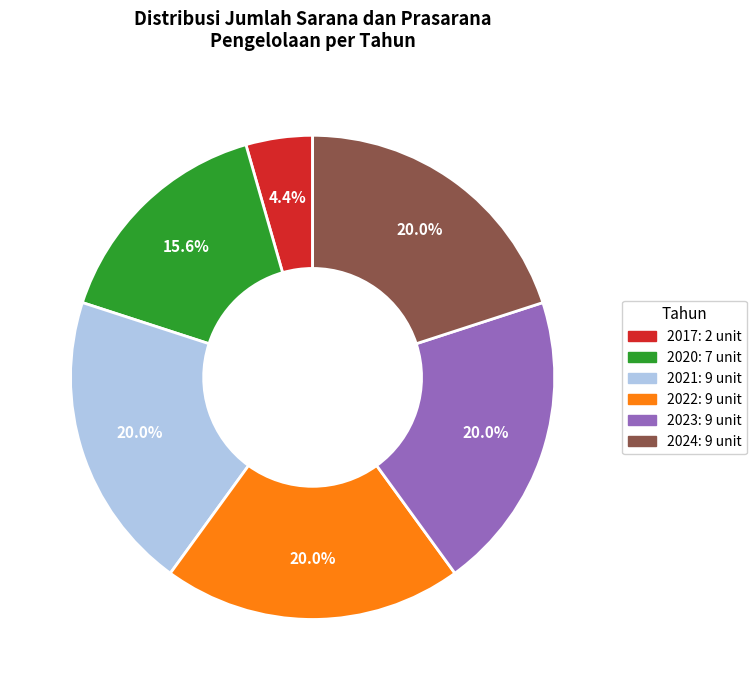

Which slice is the smallest?

2017